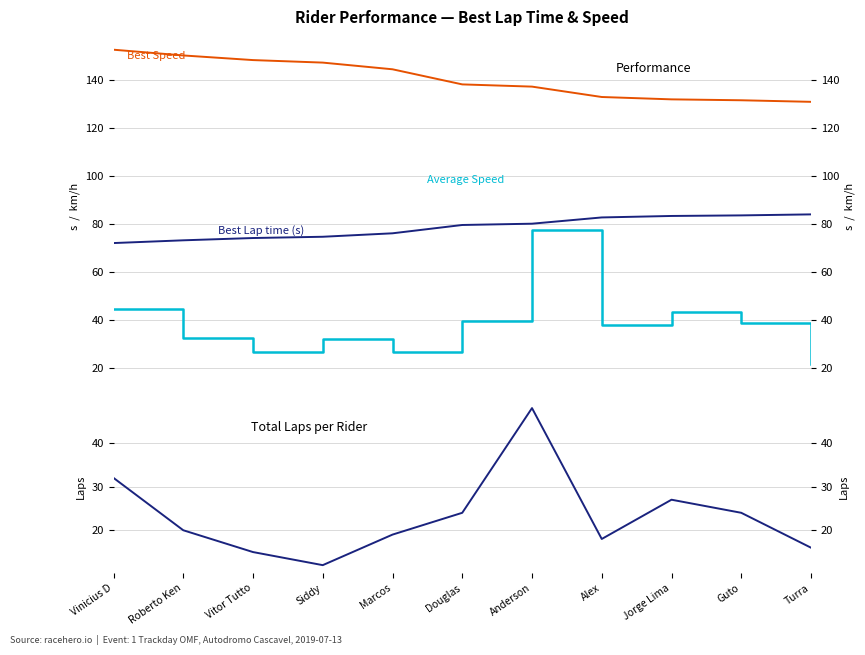

Where is Average Speed (km/h) nearest to the value 49?

Vinicius D